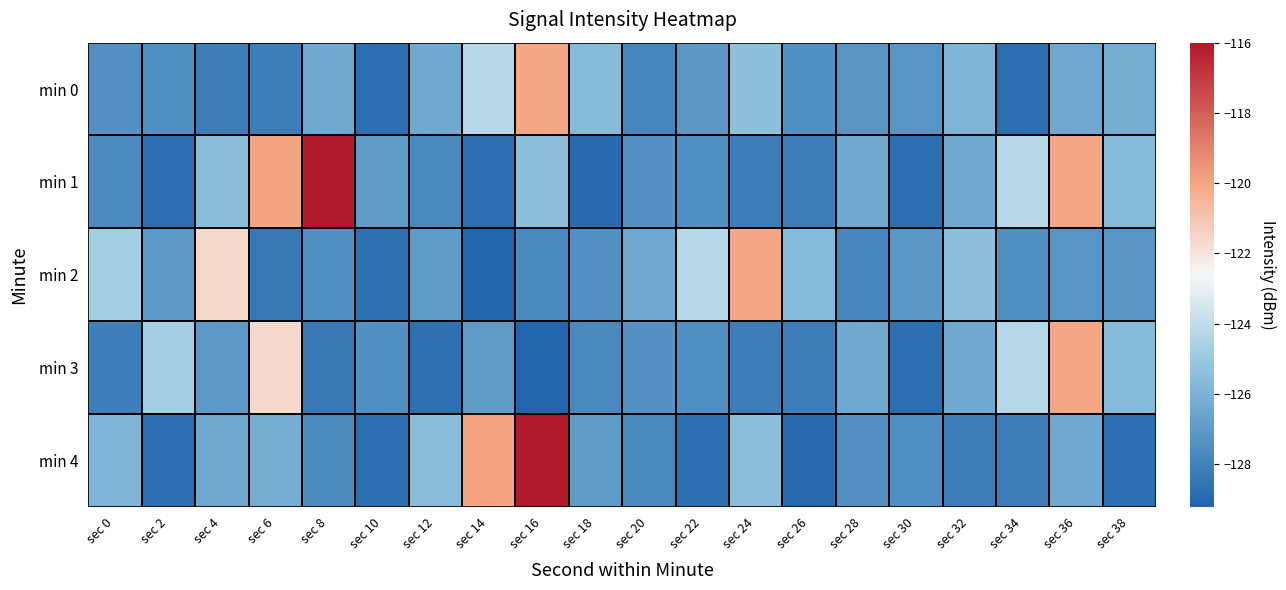

What is the maximum value shown in the chart?

-116.0